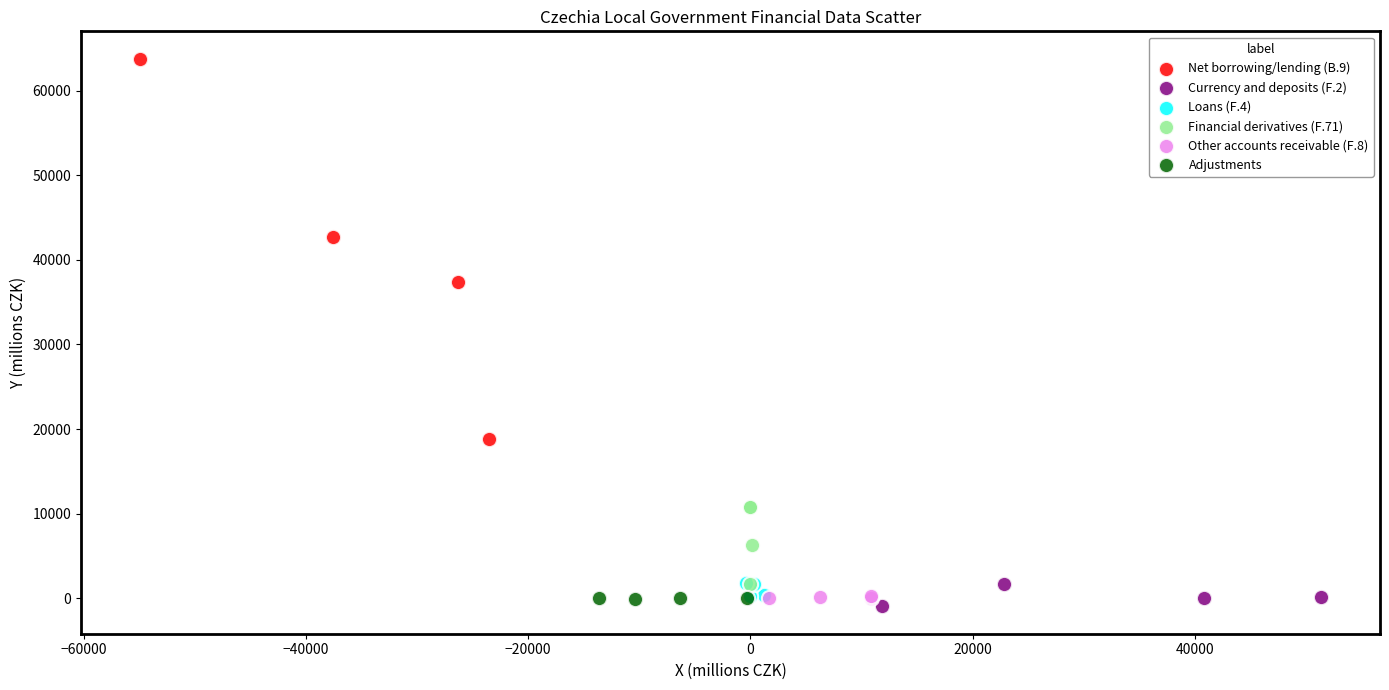

Which series contains the highest Y value?

Net borrowing/lending (B.9)